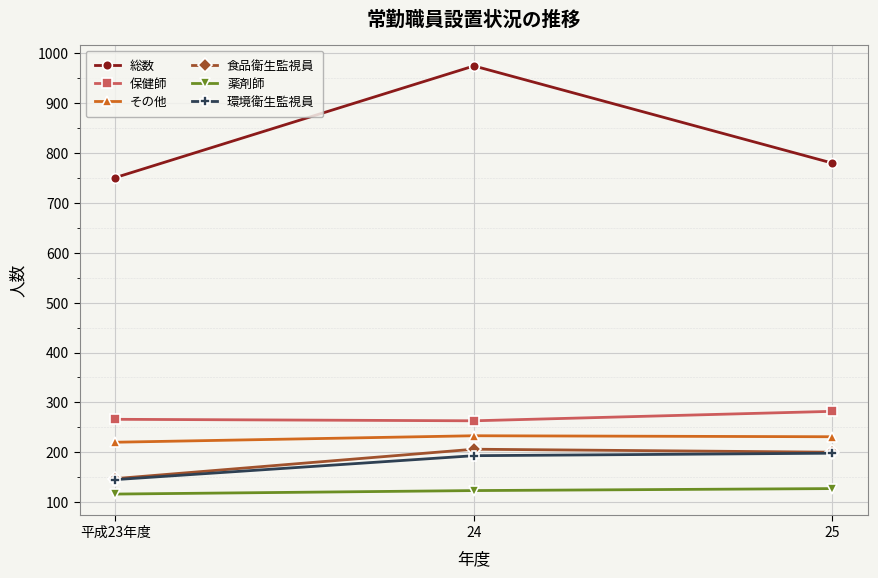

True or false: 総数 has a value of 1351 at 25.

False